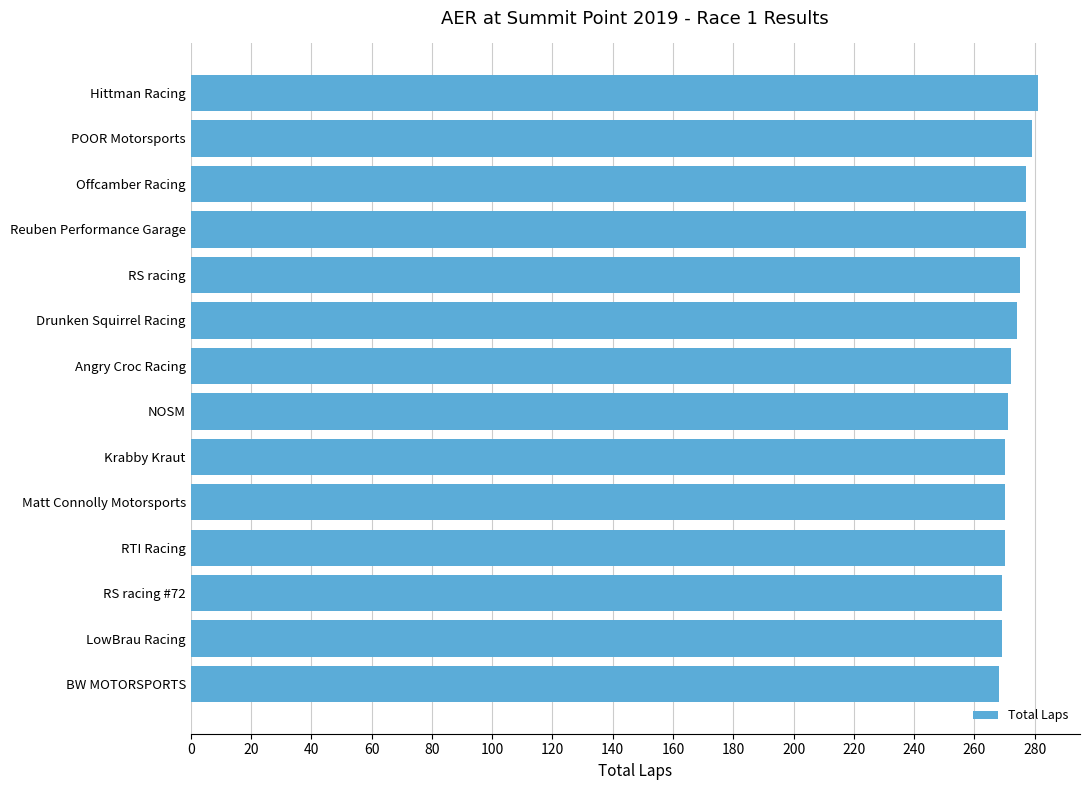

What is the change in value from RS racing #72 to POOR Motorsports?

+10